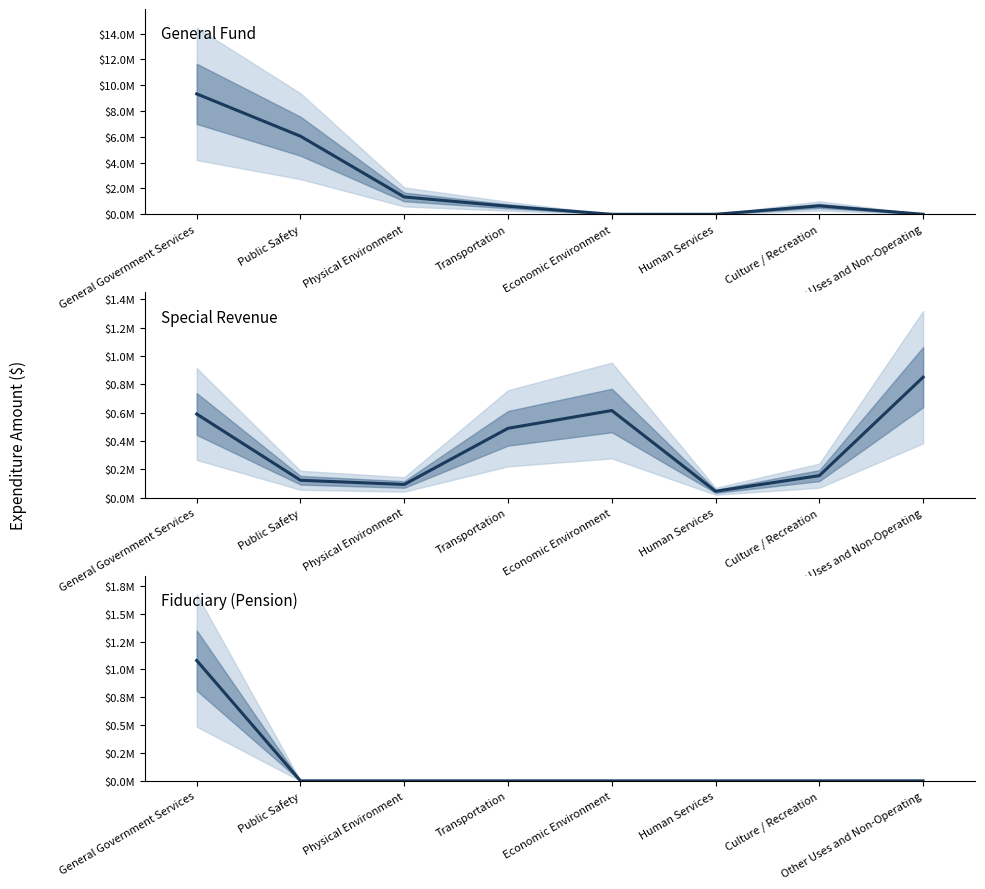

How many interior local peaks does the General Fund series have?

1